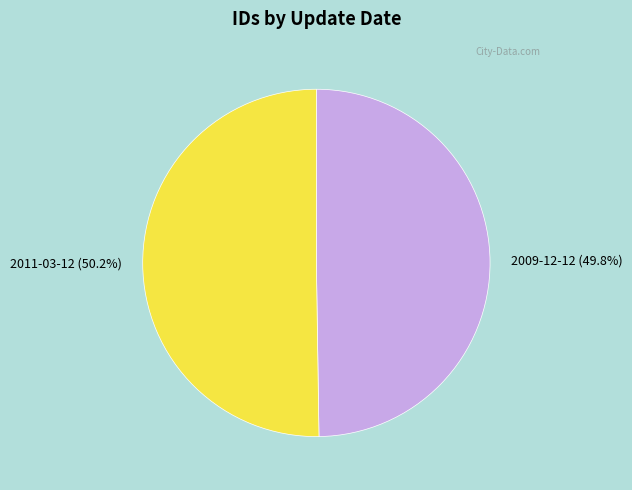

Approximately how many times larger is the value at 2011-03-12 (50.2%) compared to 2009-12-12 (49.8%)?

1.0